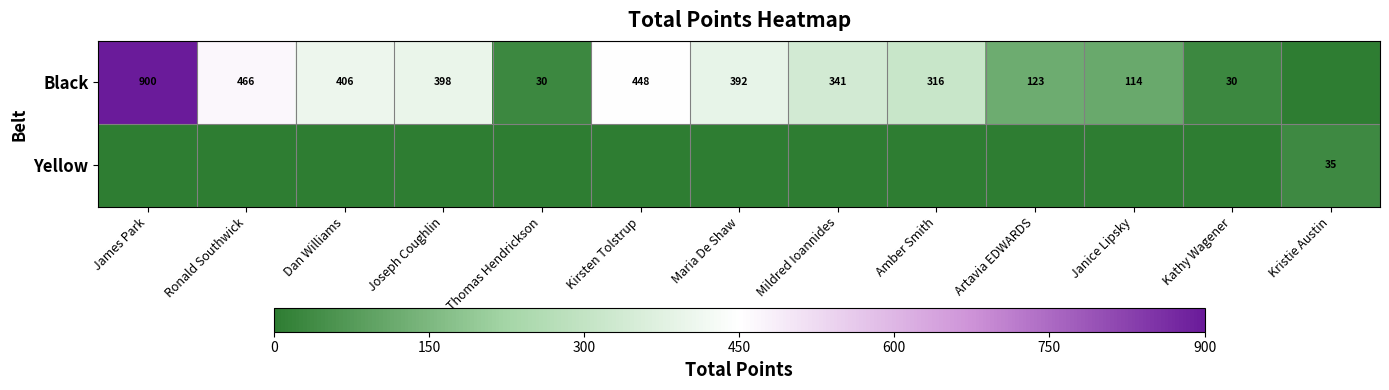

Which series changed the most between Ronald Southwick and Maria De Shaw?

Black